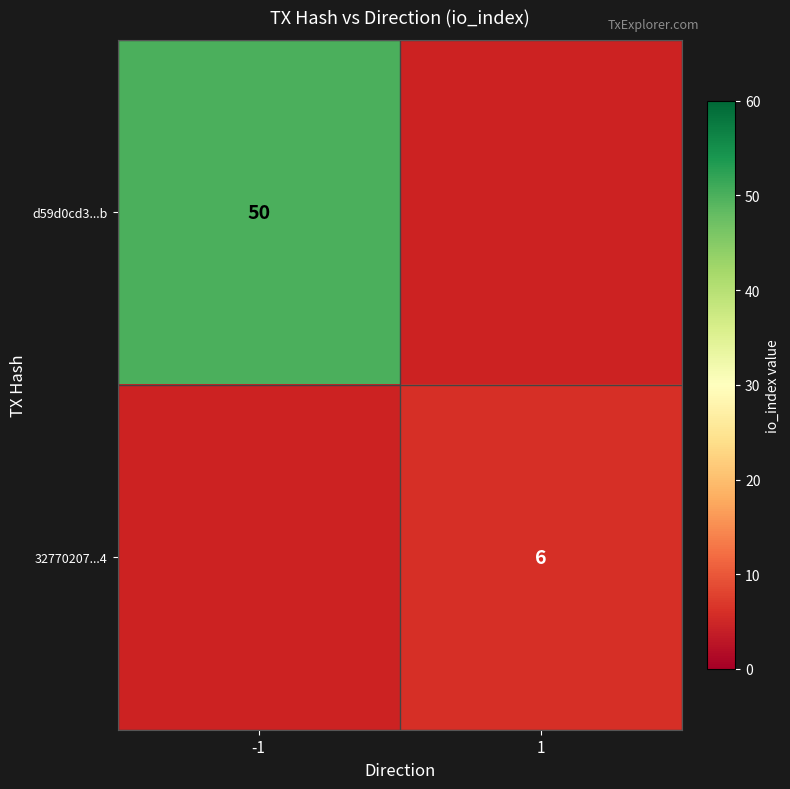

Is the value of d59d0cd3...b at -1 greater than the value of 32770207...4 at 1?

Yes